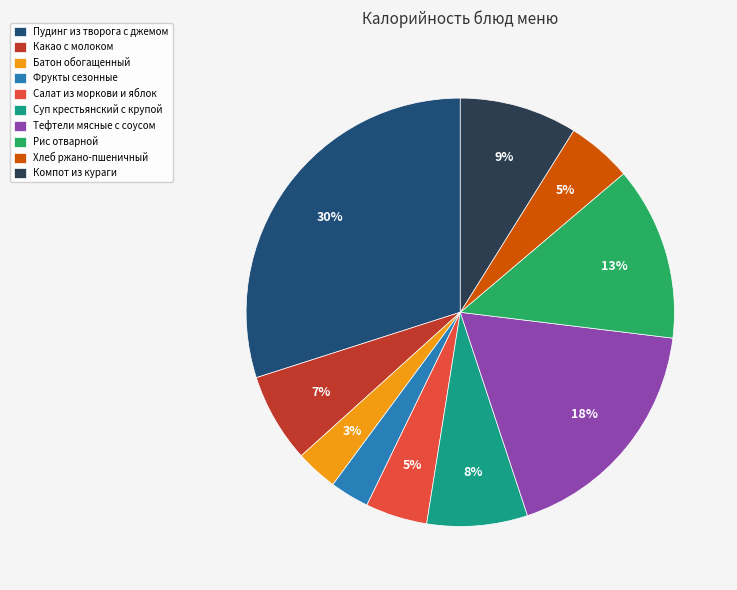

How many segments does this pie chart have?

10